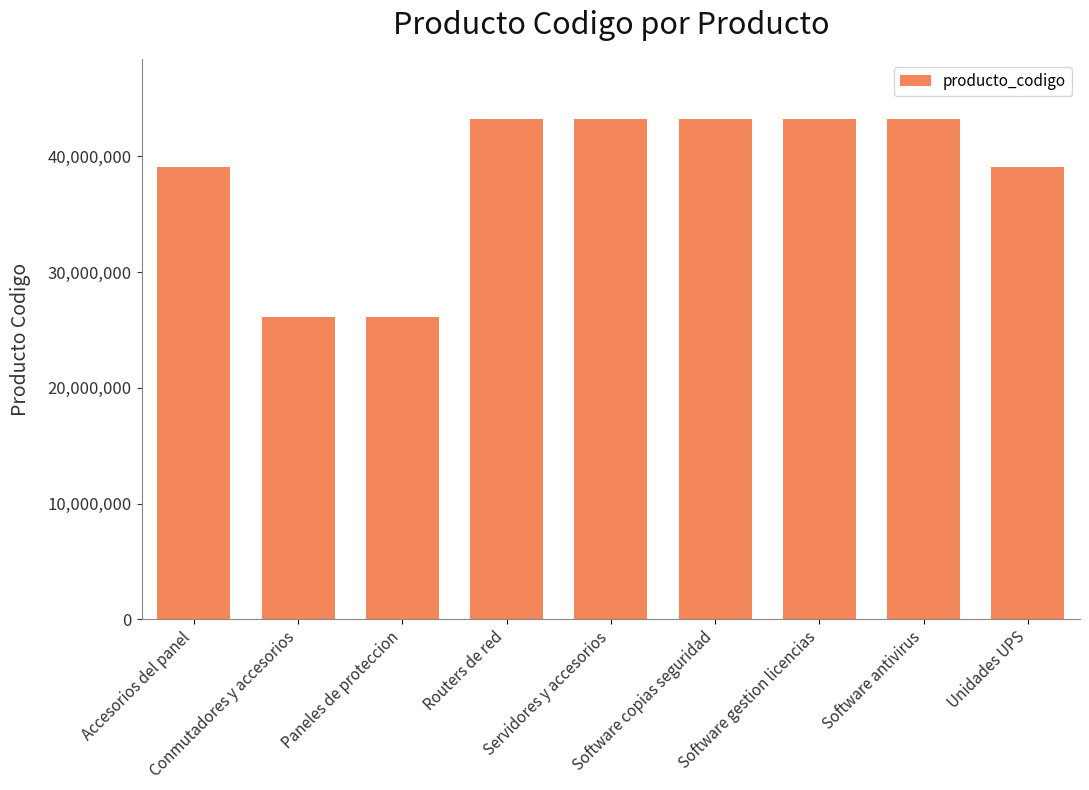

What is the difference between the maximum and minimum values?

17121914